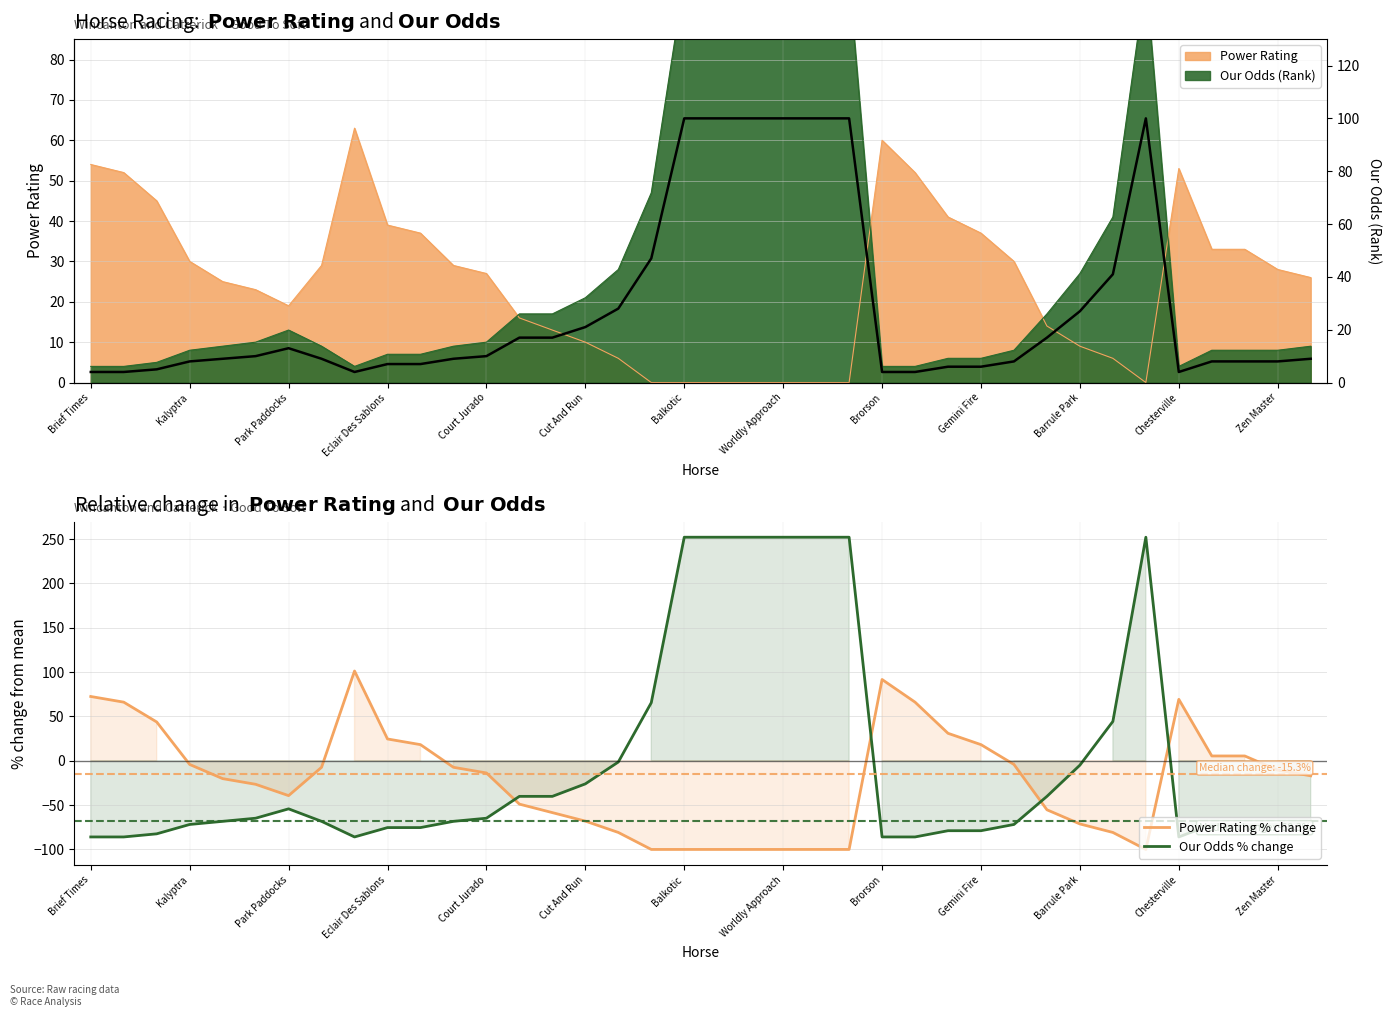

Which series has the largest range (max minus min)?

Our Odds % change